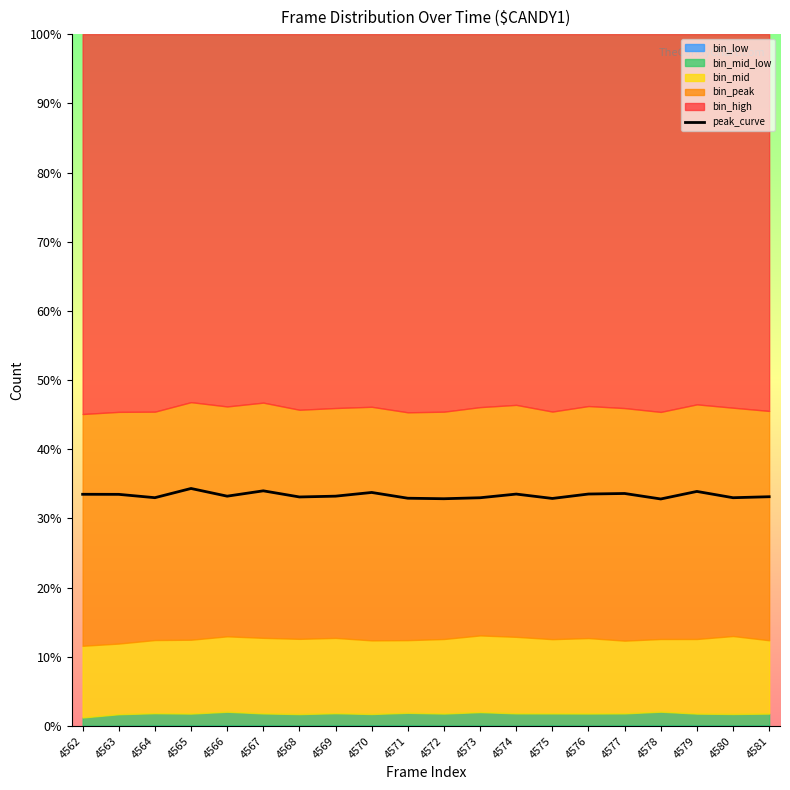

Reading left to right, extract all data points from this chart.

4562=33.5	4563=33.5	4564=33.0	4565=34.3	4566=33.2	4567=34.0	4568=33.1	4569=33.2	4570=33.8	4571=32.9	4572=32.9	4573=33.0	4574=33.5	4575=32.9	4576=33.5	4577=33.6	4578=32.8	4579=33.9	4580=33.0	4581=33.1